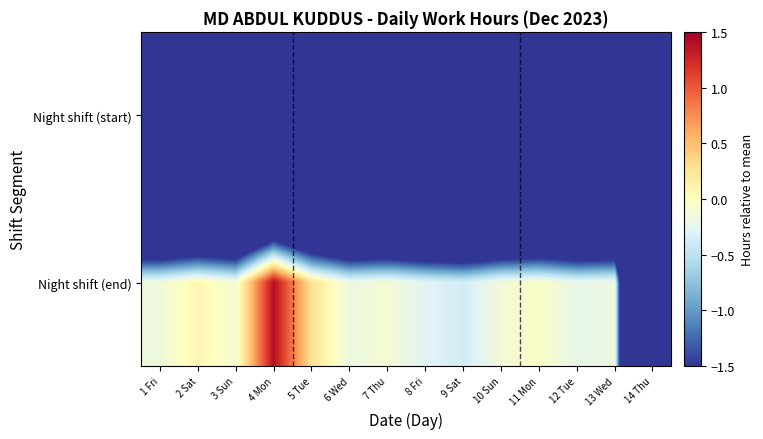

Reading left to right, what are all the values shown in this chart?

Night shift (start): 1 Fri=-10.5	2 Sat=-10.5	3 Sun=-10.5	4 Mon=-10.5	5 Tue=-10.5	6 Wed=-10.5	7 Thu=-10.5	8 Fri=-10.5	9 Sat=-10.5	10 Sun=-10.5	11 Mon=-10.5	12 Tue=-10.5	13 Wed=-10.5	14 Thu=-10.5
Night shift (end): 1 Fri=-0.2	2 Sat=0.1	3 Sun=-0.1	4 Mon=1.4	5 Tue=0.3	6 Wed=-0.2	7 Thu=-0.1	8 Fri=-0.3	9 Sat=-0.4	10 Sun=-0.1	11 Mon=-0.0	12 Tue=-0.2	13 Wed=-0.2	14 Thu=-10.5